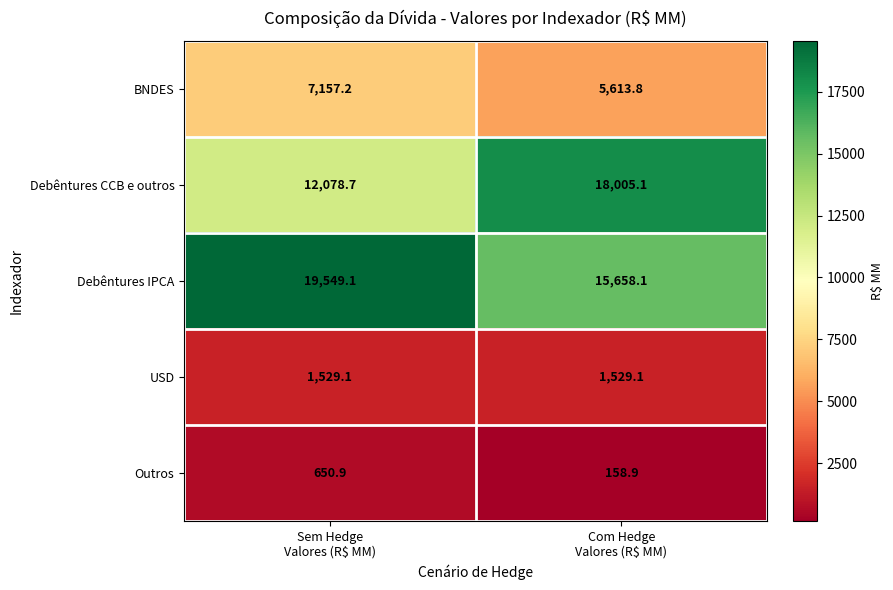

What is the average value of the Debêntures IPCA series?

17603.6